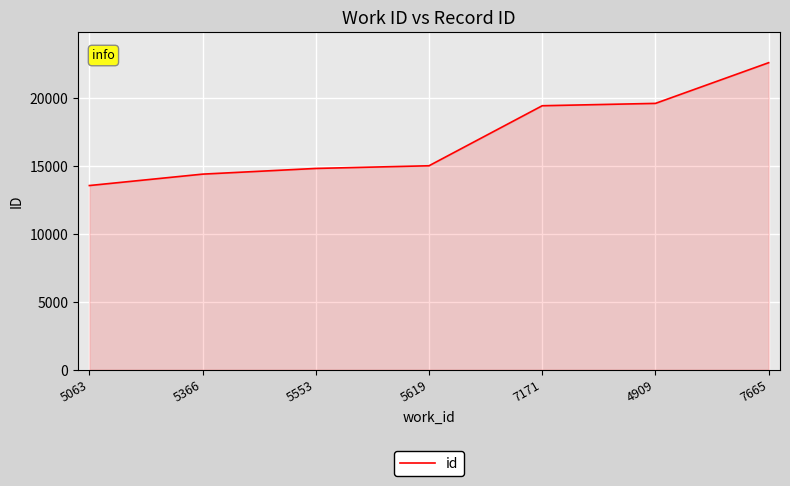

What position from the left is 4909?

6